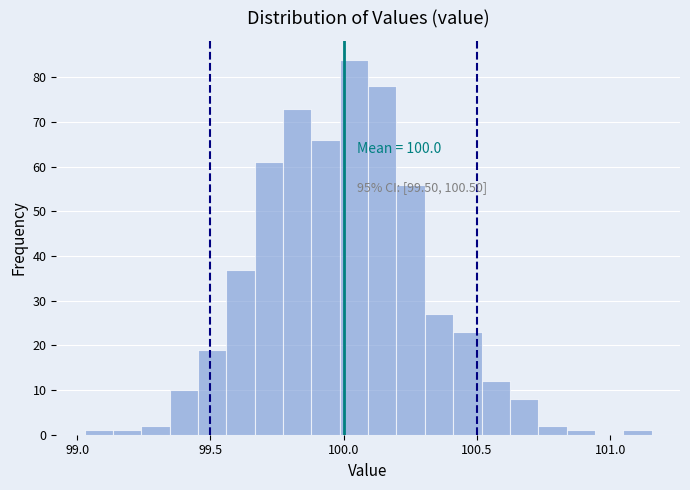

Read against the x-axis, roughly where is the centre of the tallest bar?

100.05